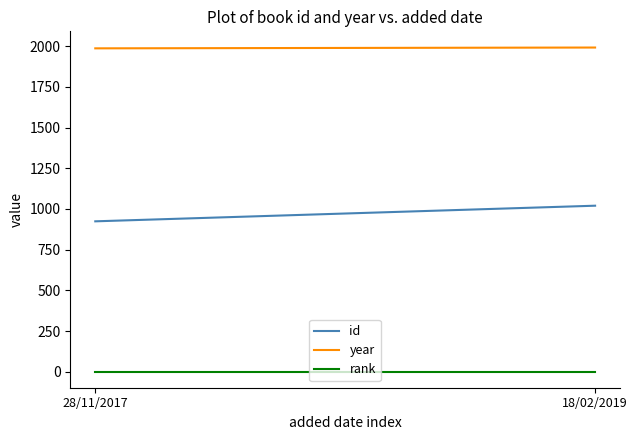

Between 28/11/2017 and 18/02/2019, which series saw the biggest shift?

id